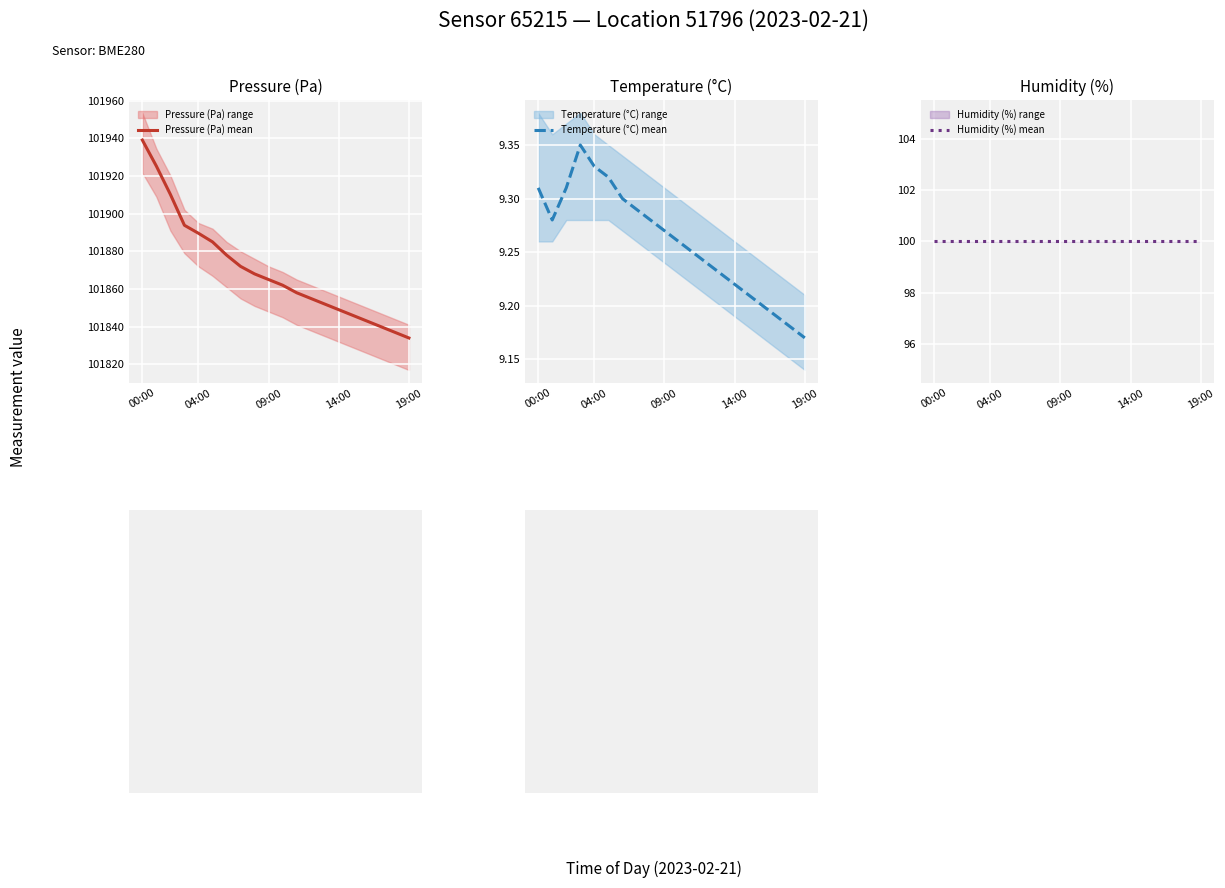

Which series has the largest range (max minus min)?

Pressure (Pa) mean